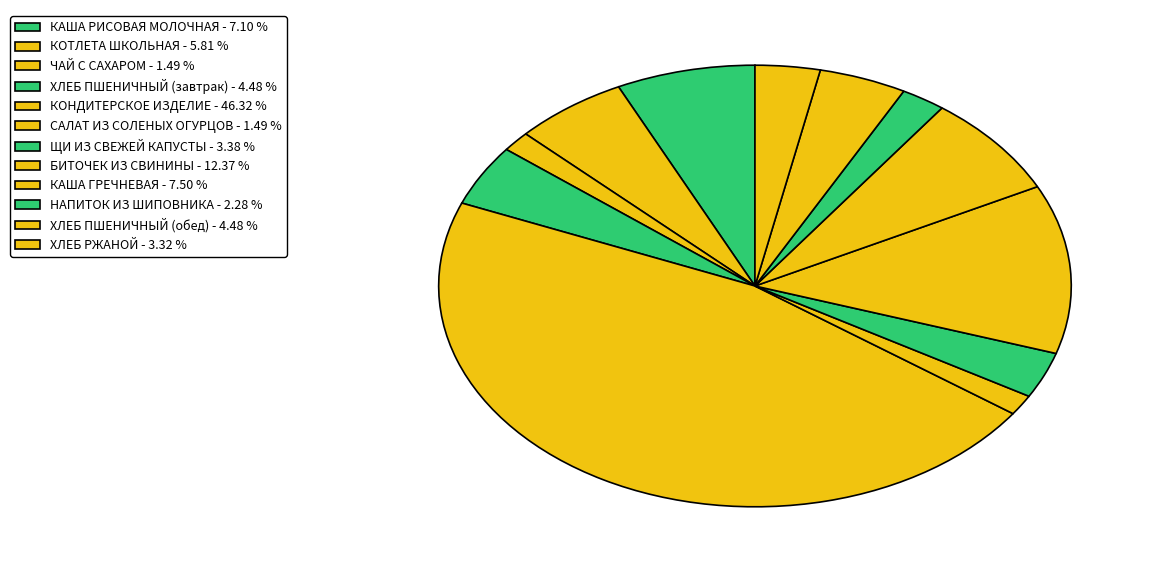

What percentage do ЧАЙ С САХАРОМ and КАША ГРЕЧНЕВАЯ together represent?

9.0%